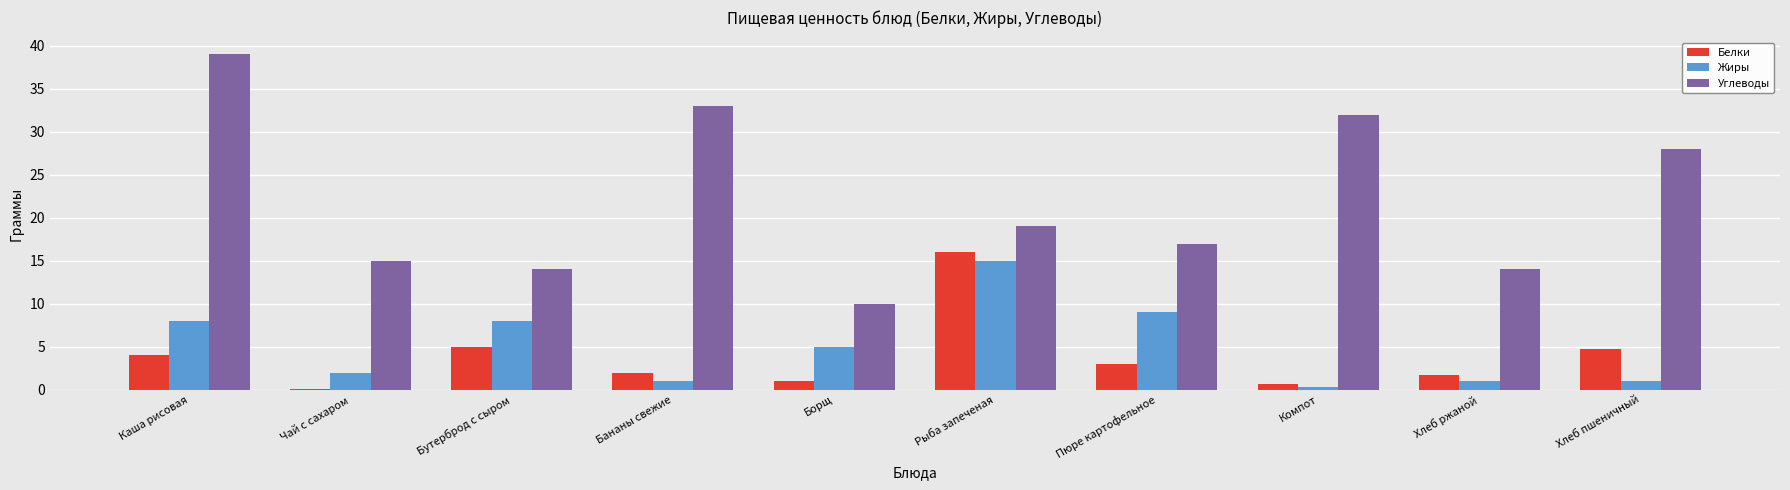

Between Каша рисовая and Пюре картофельное, which series saw the biggest shift?

Углеводы